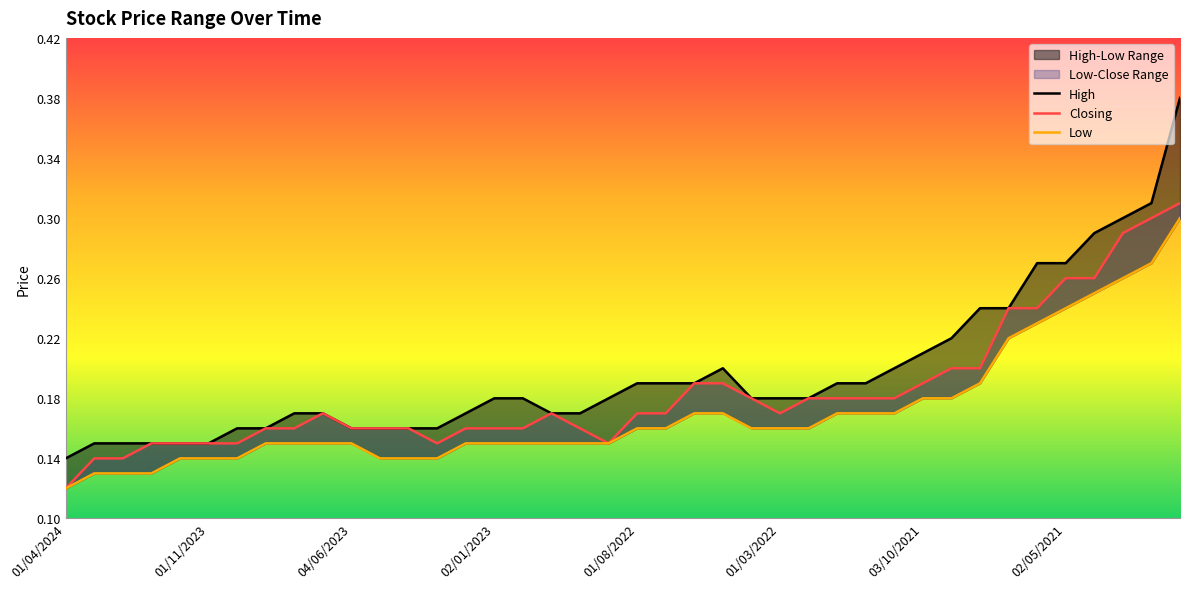

Is this an area chart (filled region under the line)?

No